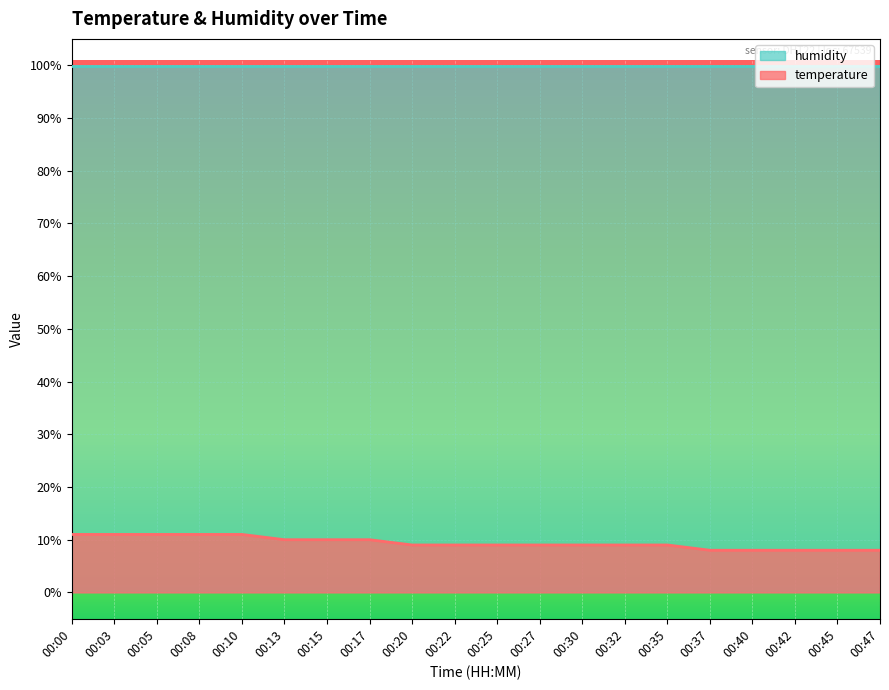

The value at 00:27 is 2.3. True or false?

False